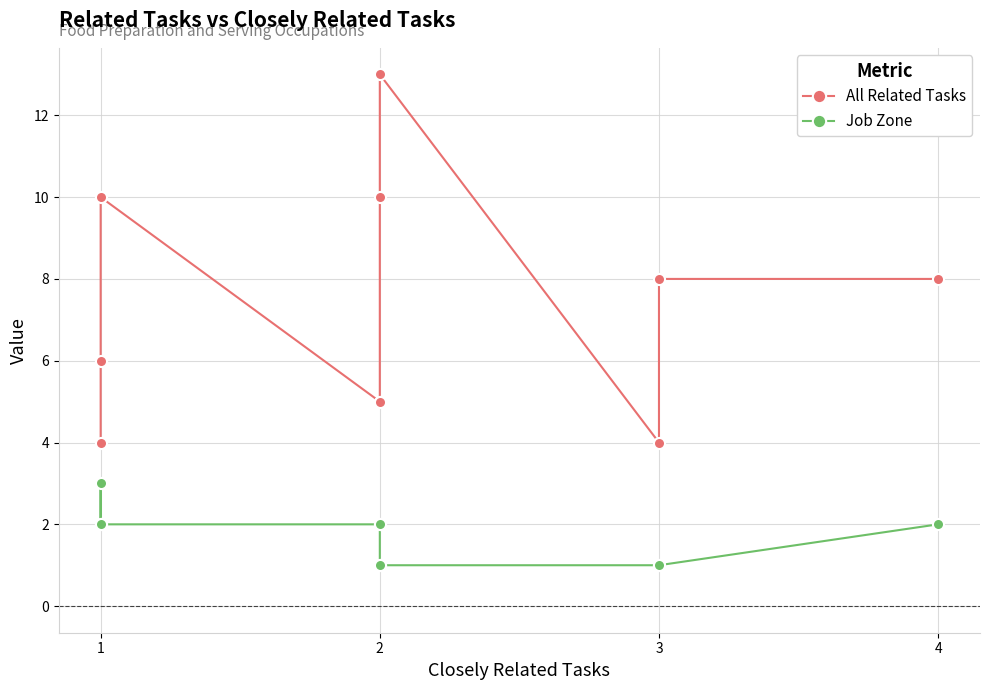

True or false: Job Zone has more than 0 interior local peaks.

True